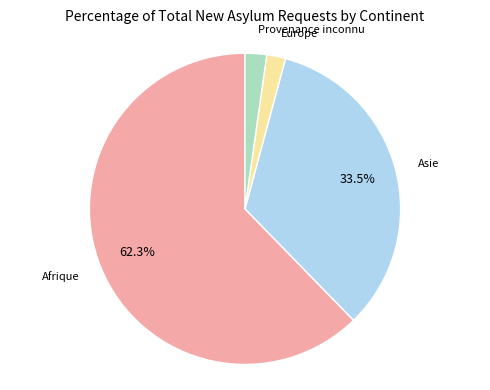

How many slices are in this pie chart?

4